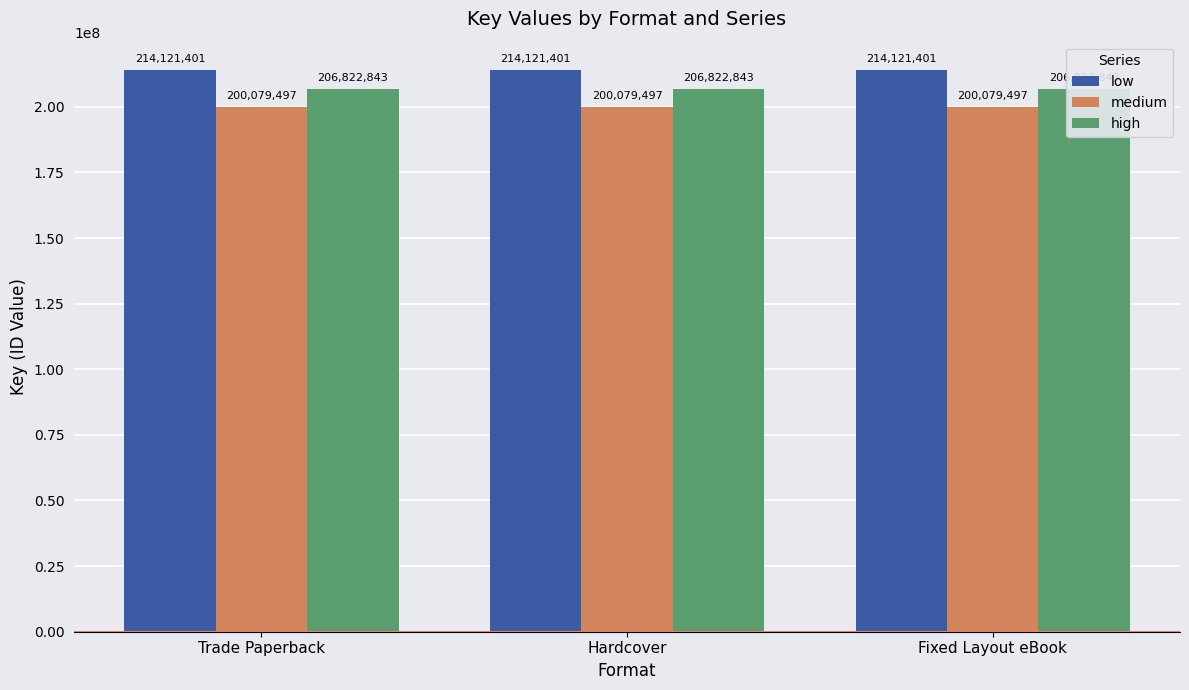

Is it true that medium equals 264304235 at Trade Paperback?

False